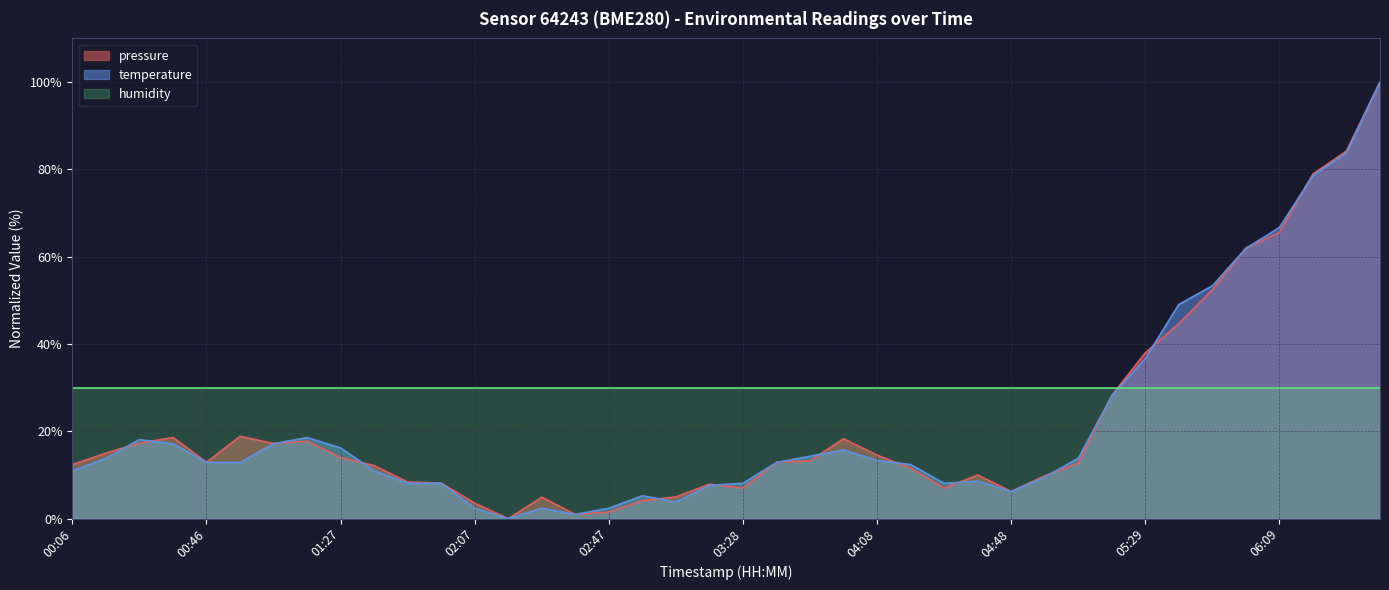

What is the approximate value of pressure at 04:28?

7.0